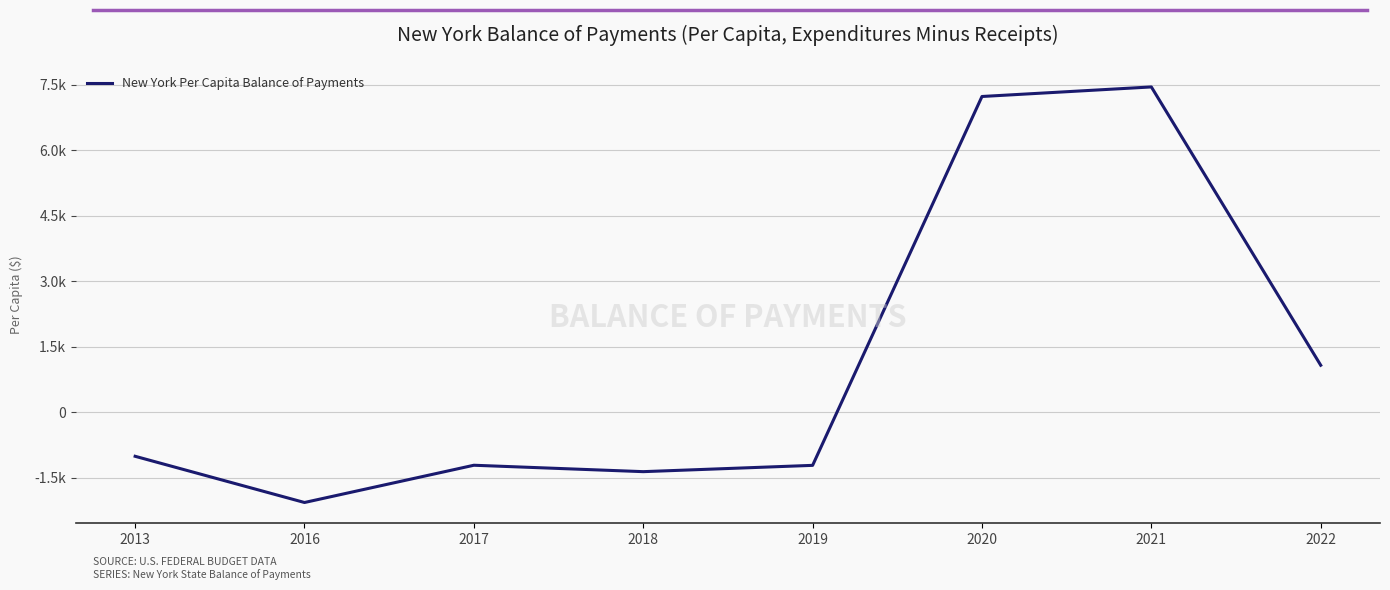

At which category does the data reach its first local peak?

2017